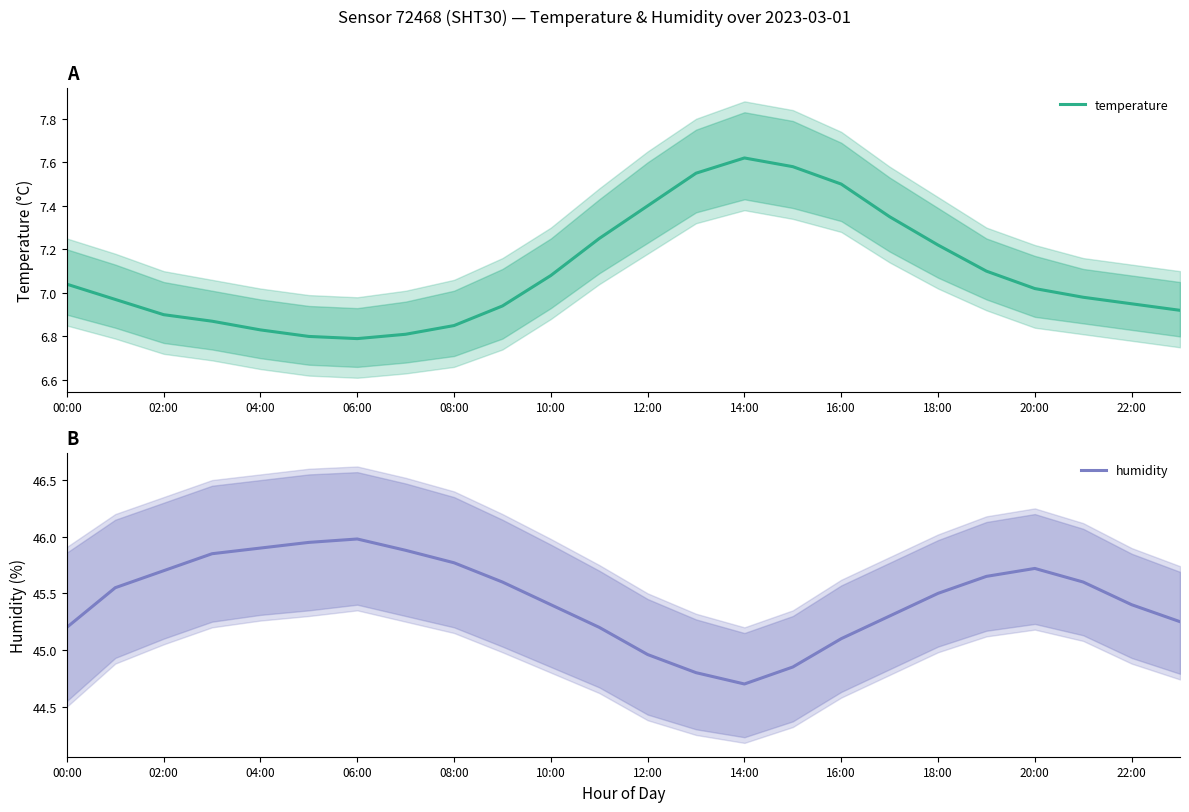

What is the label of the 16th point from the left?

15